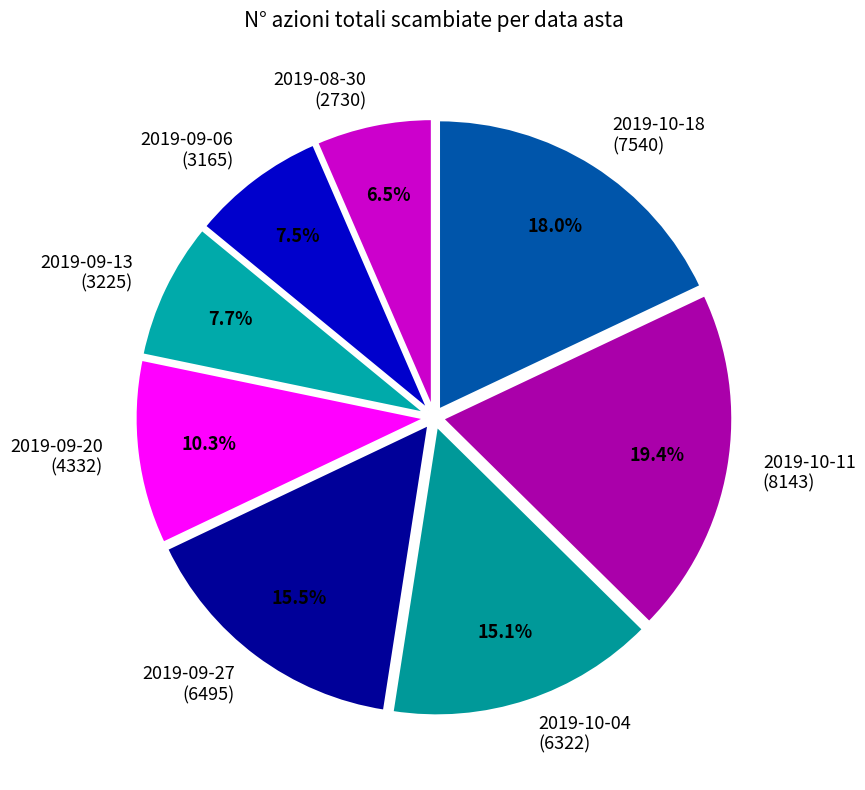

Which category has the smallest portion of the pie?

2019-08-30 (2730)